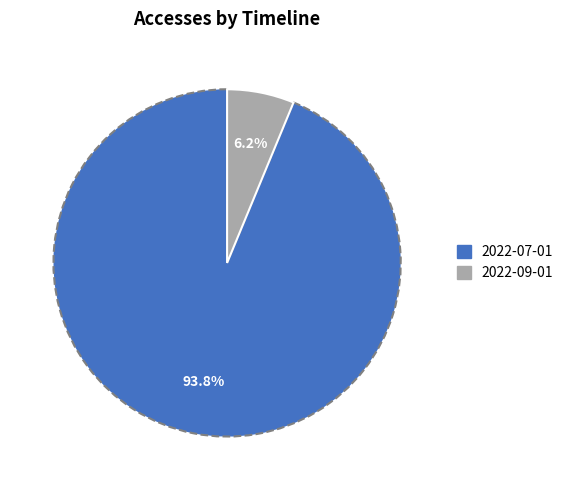

Is there any slice that represents more than half of the pie?

Yes